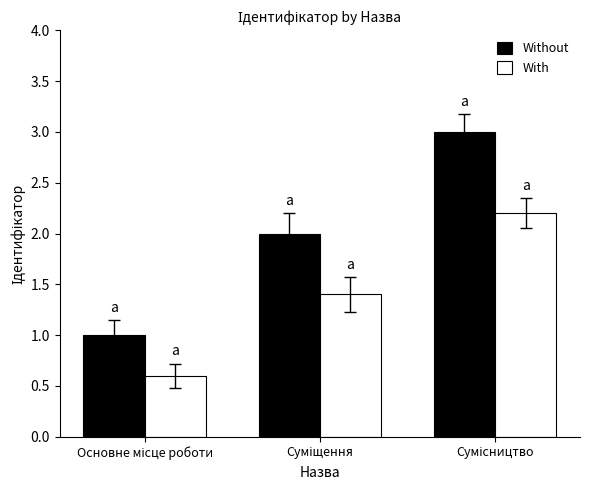

What is the difference between the maximum and minimum values in the With series?

1.6